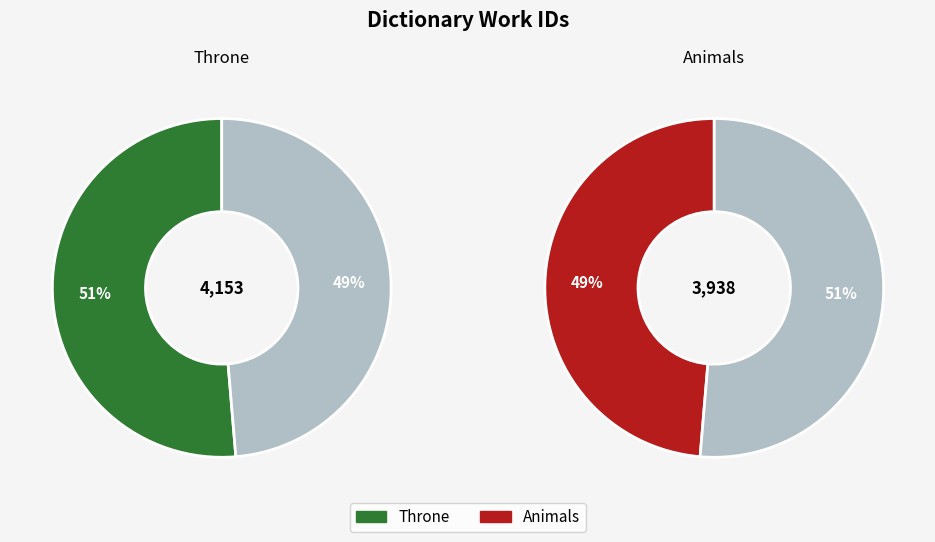

Which category has the biggest portion of the pie?

Throne